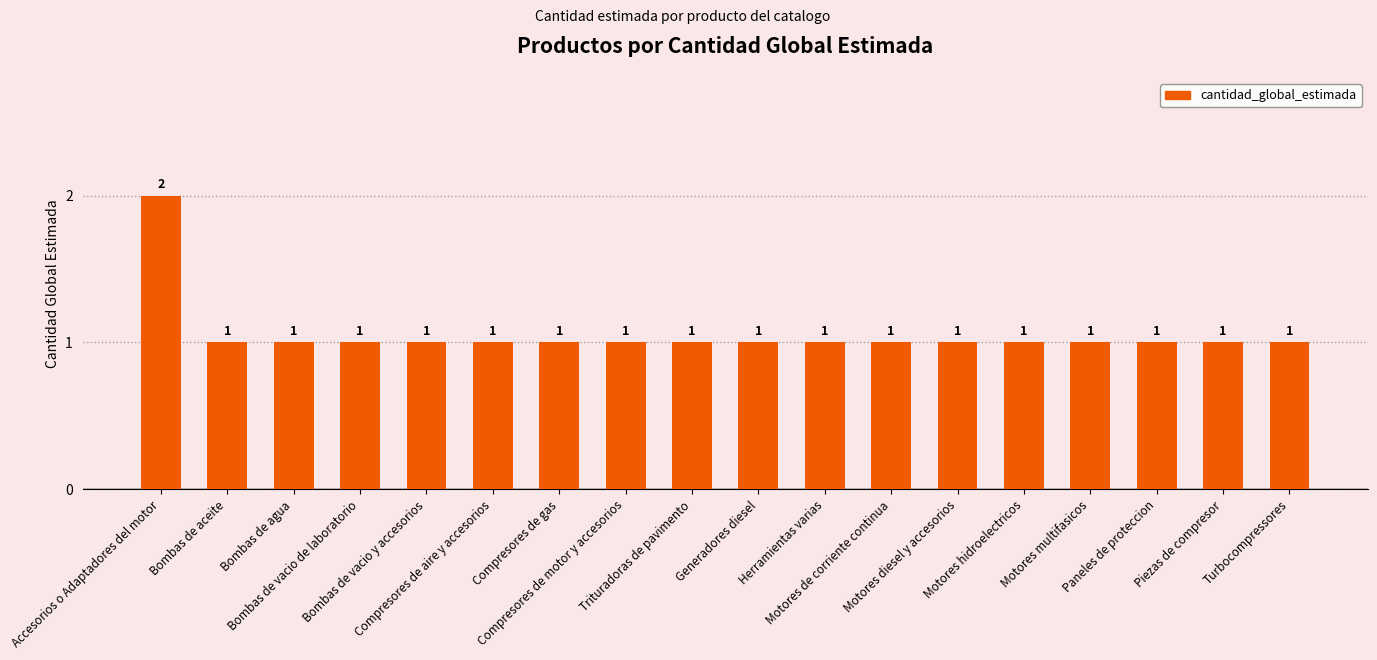

What is the maximum value shown in the chart?

2